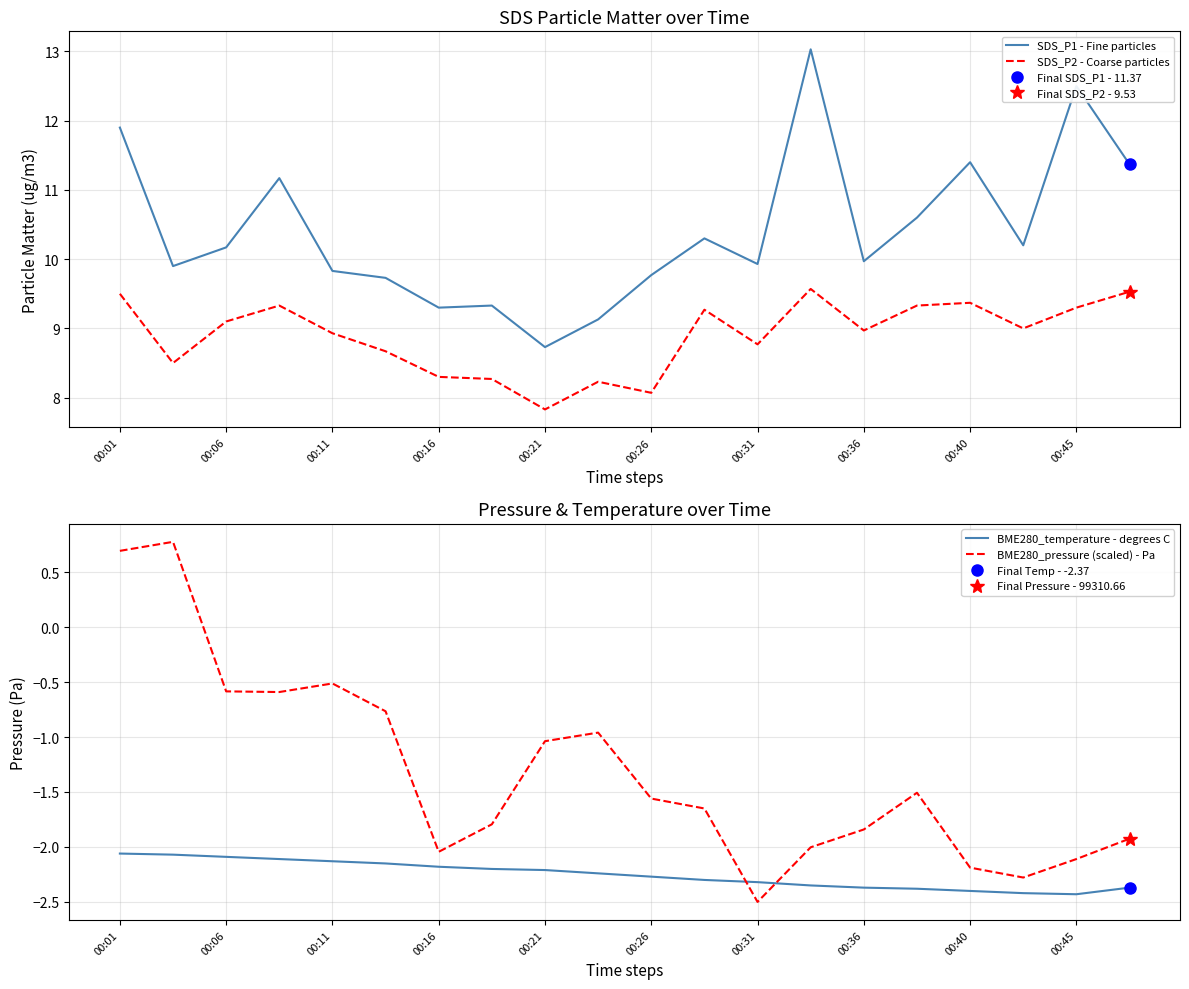

Where is SDS_P2 - Coarse particles nearest to the value 8?

00:26